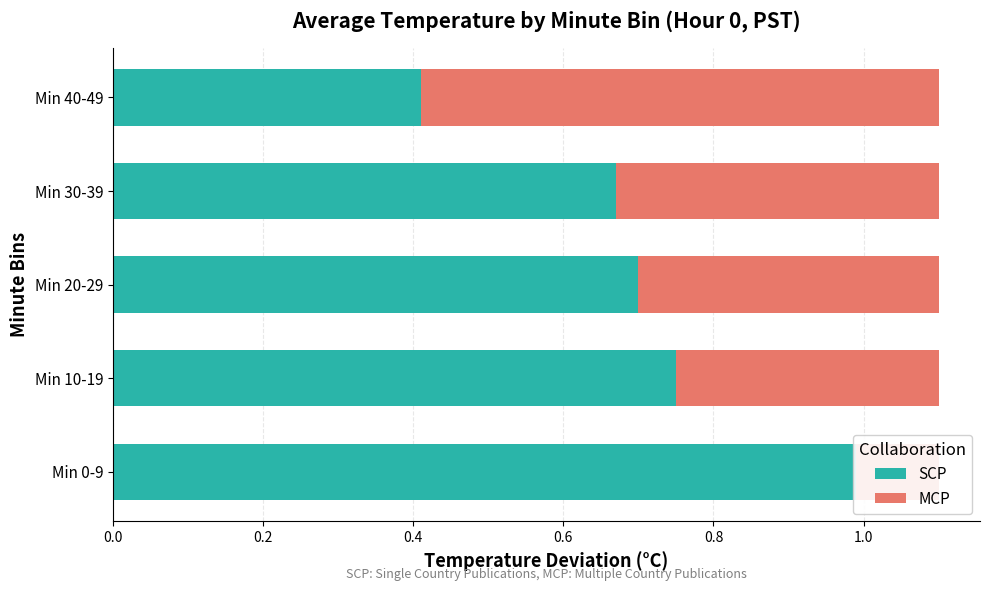

Between Min 0-9 and Min 40-49, which series saw the biggest shift?

SCP